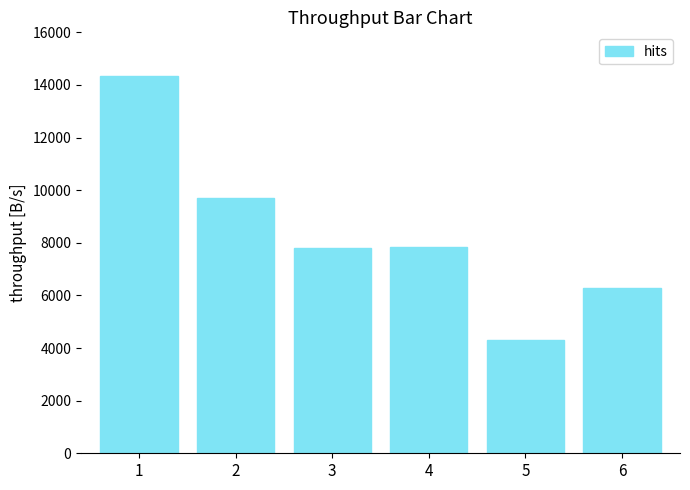

Which label corresponds to the largest value in the chart?

1